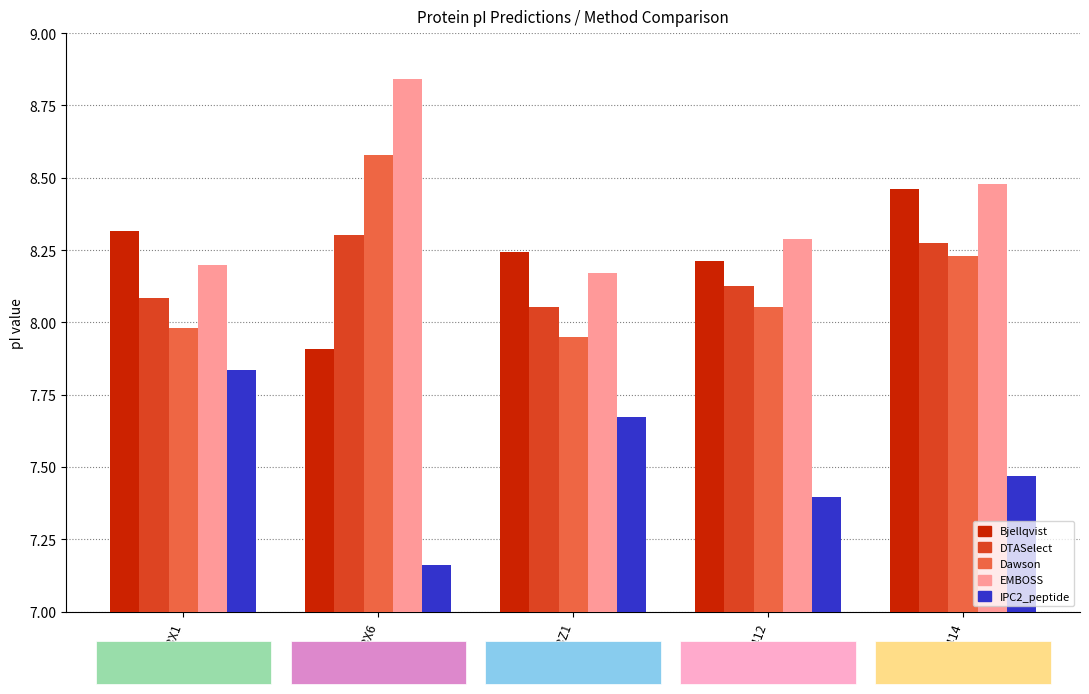

What is the difference between the second highest and minimum values in the Bjellqvist series?

0.4